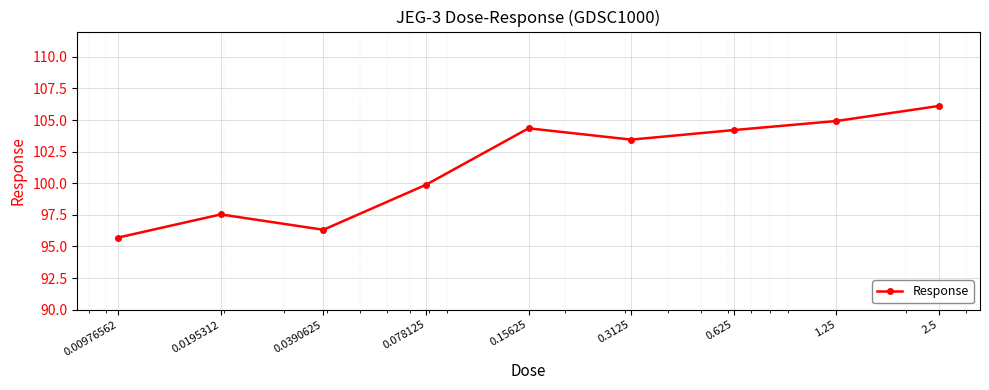

How many categories are shown in the chart?

9